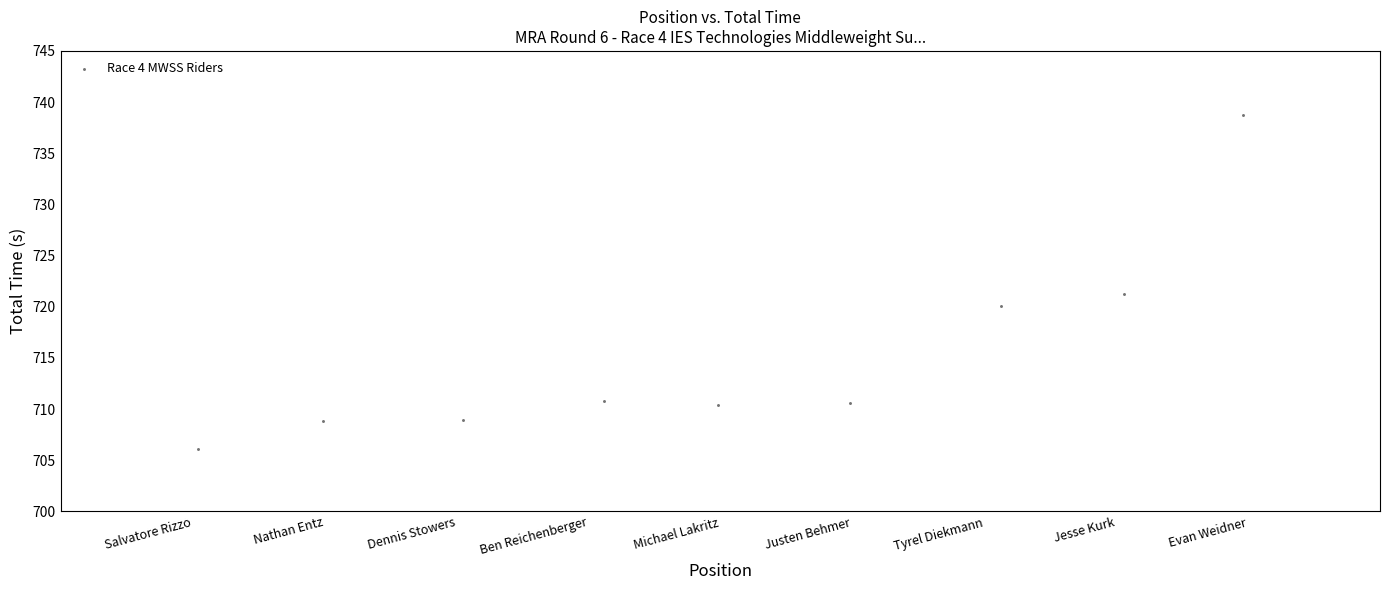

What is the average Y value?

715.1